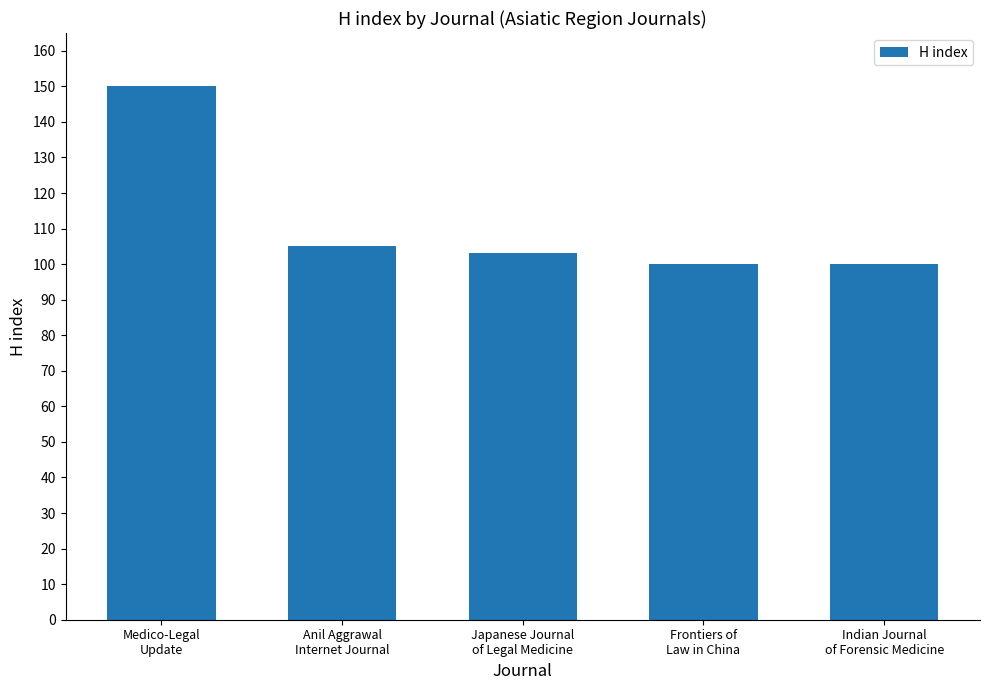

What is the average value?

112